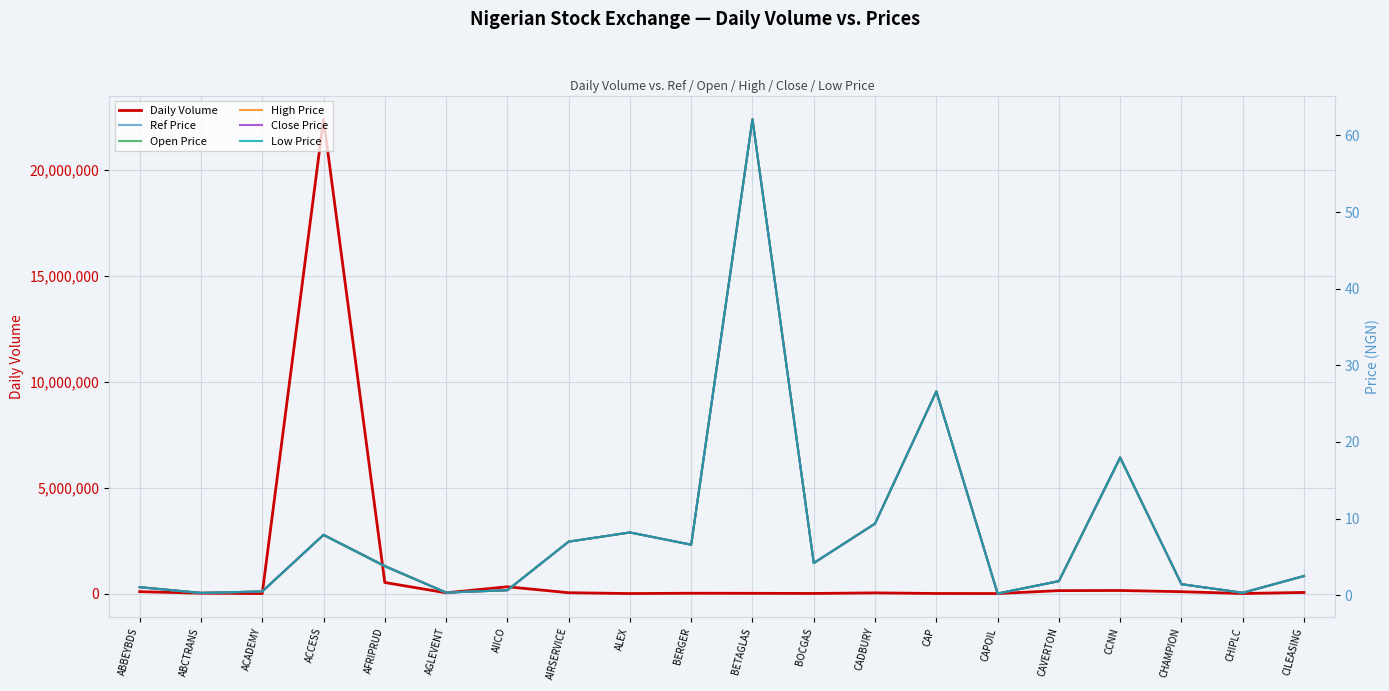

What is the label of the 4th point from the left?

ACCESS